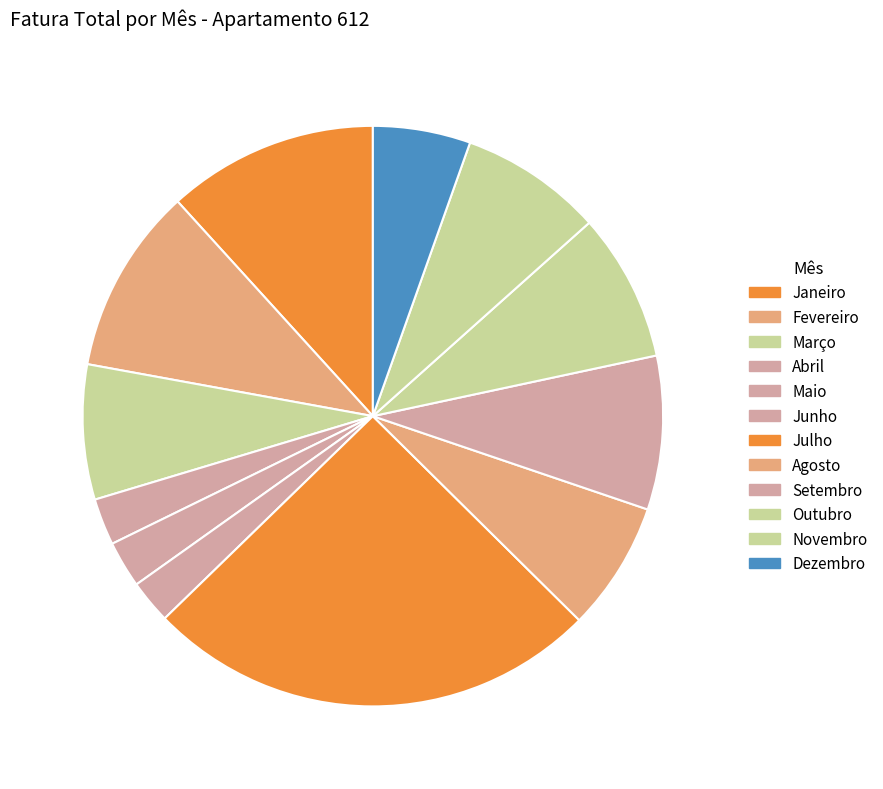

To the nearest percent, what percentage of the pie is Maio?

3%